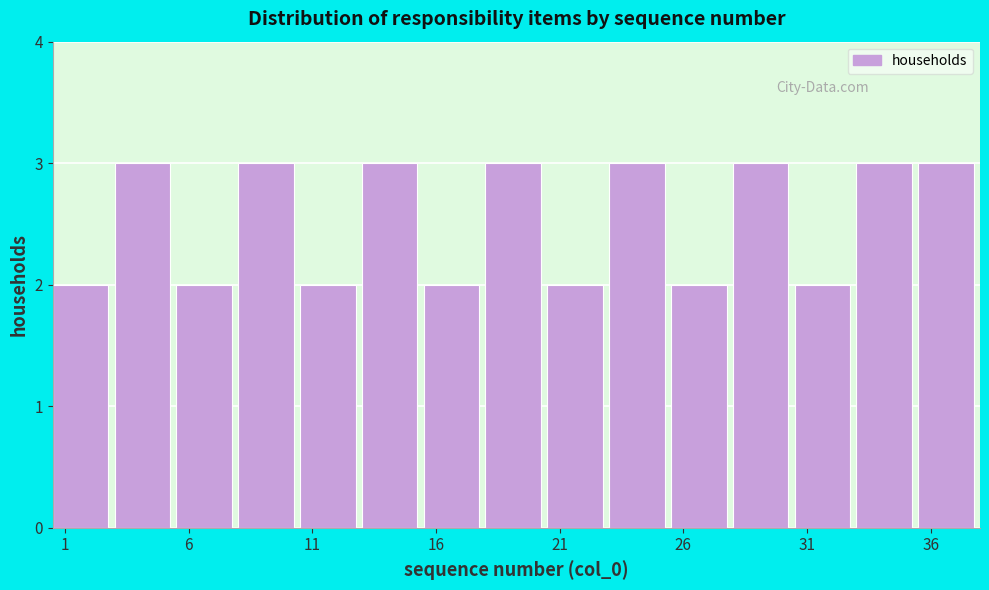

Reading left to right, transcribe this chart: for each bar, give the range it covers on the x-axis and its height. The values are not printed on the chart, so give them approximately, as read against the axis.

0.5 to 3.0: 2
3.0 to 5.5: 3
5.5 to 8.0: 2
8.0 to 10.5: 3
10.5 to 13.0: 2
13.0 to 15.5: 3
15.5 to 18.0: 2
18.0 to 20.5: 3
20.5 to 23.0: 2
23.0 to 25.5: 3
25.5 to 28.0: 2
28.0 to 30.5: 3
30.5 to 33.0: 2
33.0 to 35.5: 3
35.5 to 38.0: 3